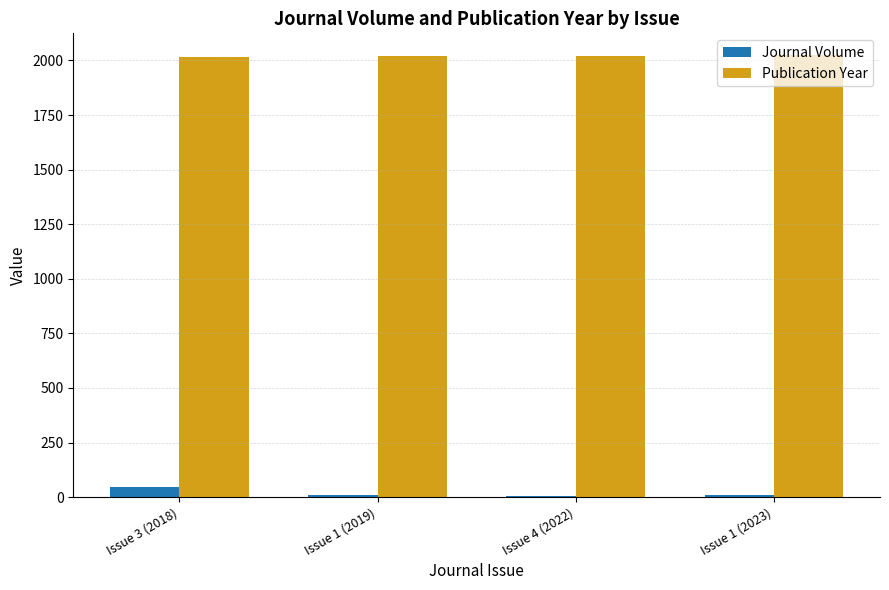

The Publication Year series shows 457 at Issue 4 (2022). True or false?

False